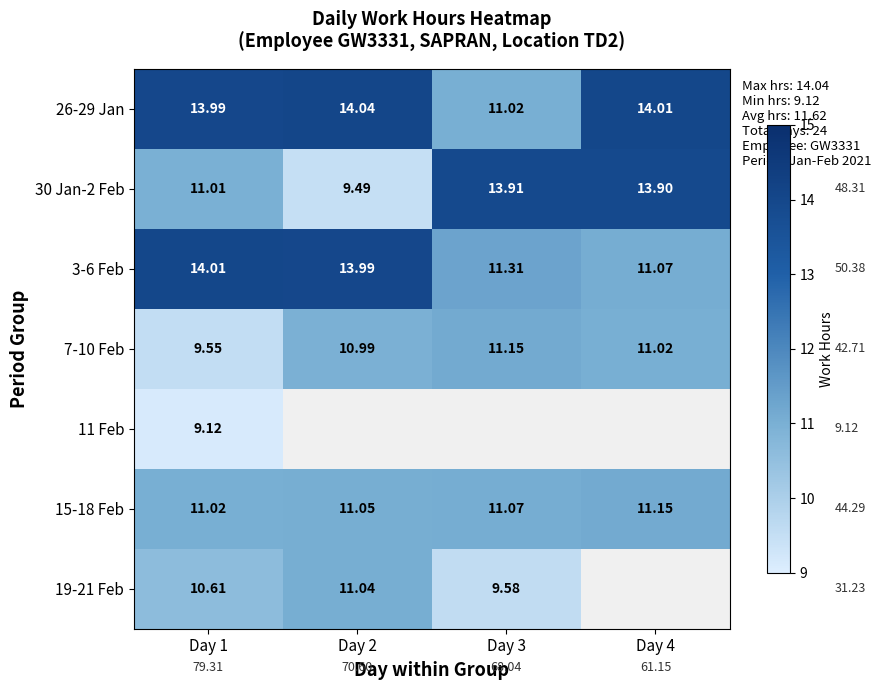

Rank the series at Day 1 from highest to lowest value.

3-6 Feb, 26-29 Jan, 15-18 Feb, 30 Jan-2 Feb, 19-21 Feb, 7-10 Feb, 11 Feb